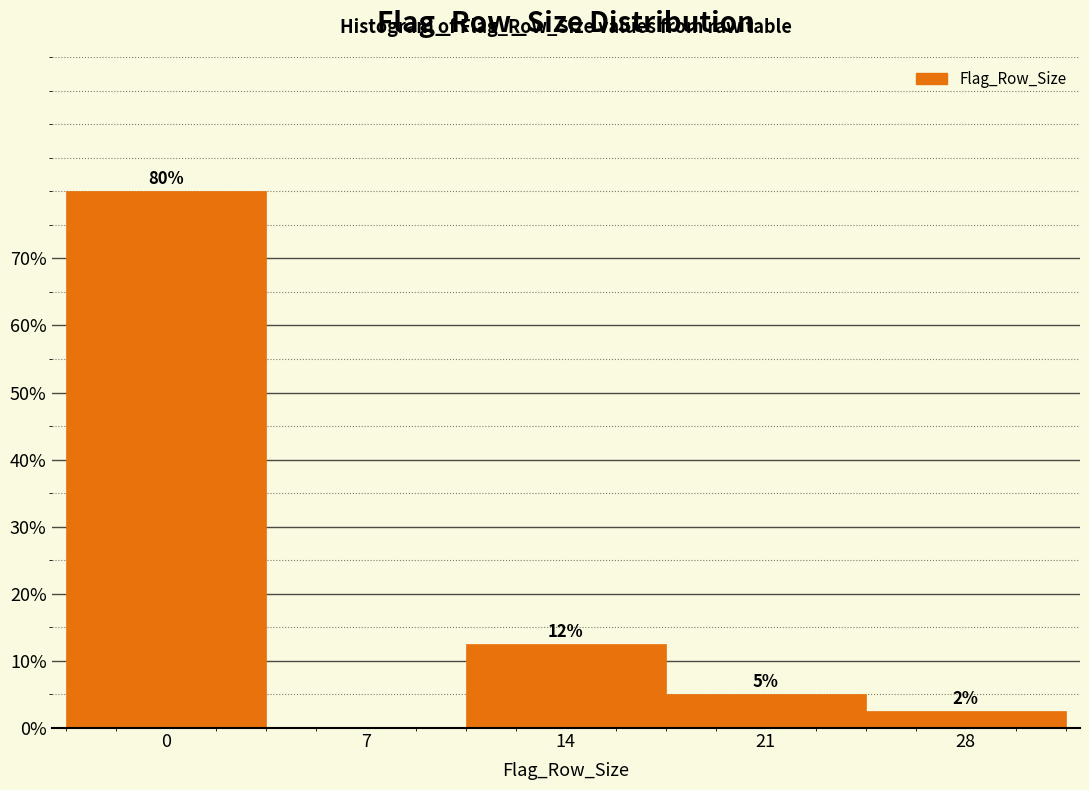

Is it true that the value at 7 is 0.0?

True